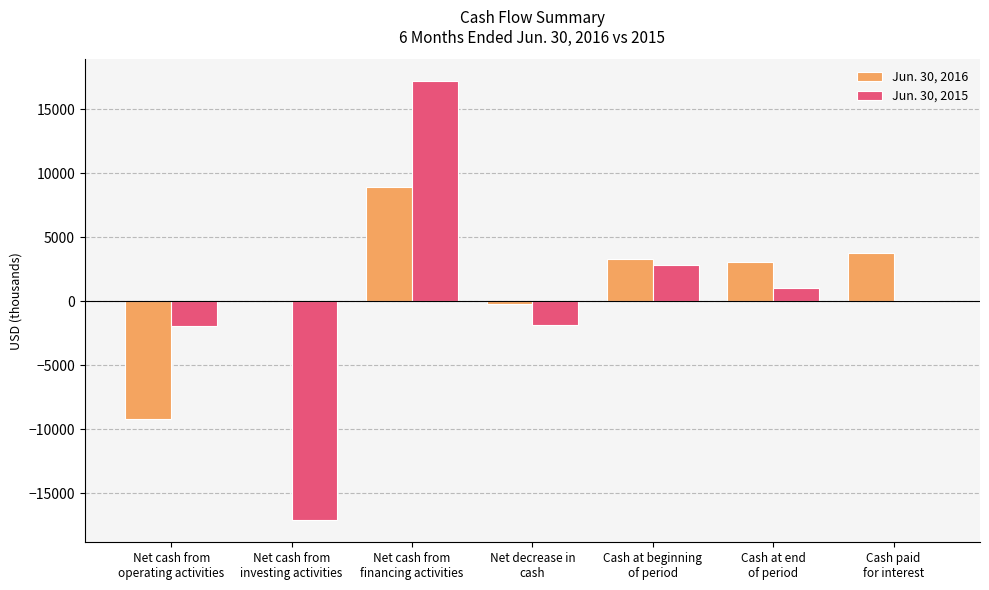

What is the sum of the Jun. 30, 2016 values at Cash at beginning
of period and Cash at end
of period?

6363